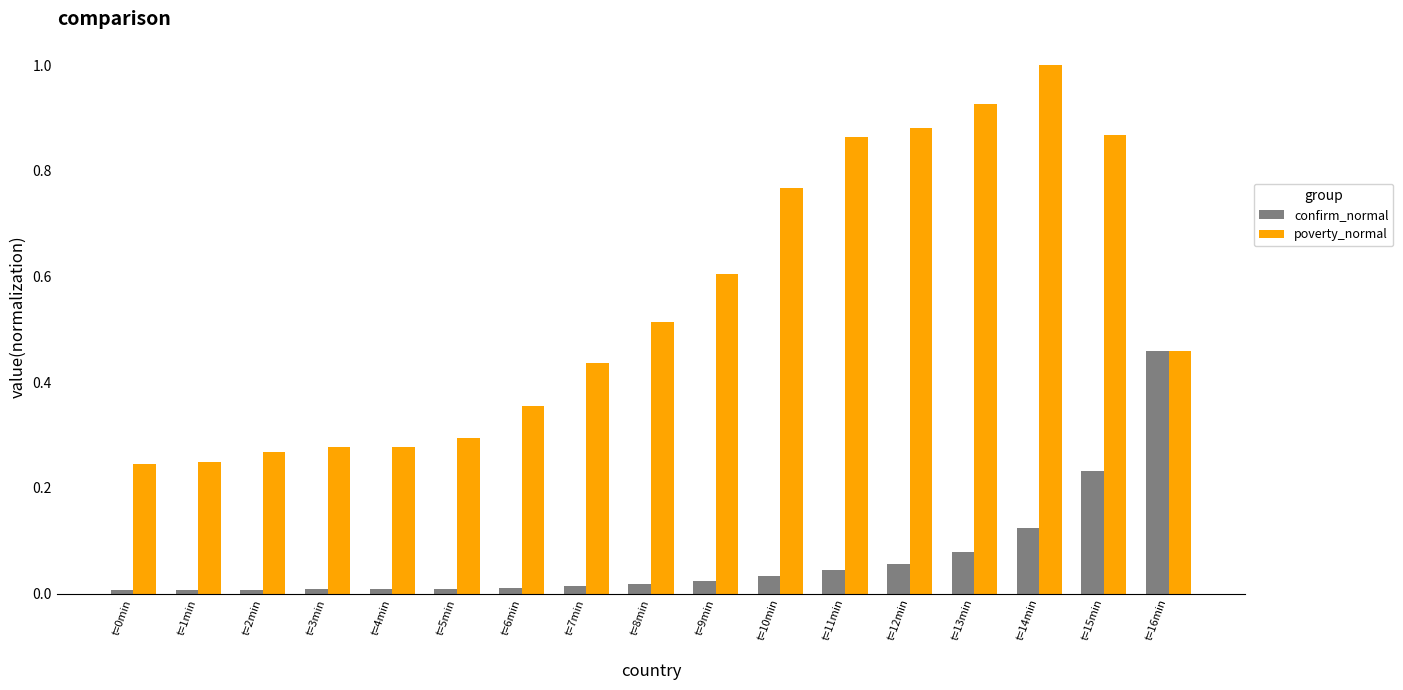

What is the greatest value displayed?

1.0